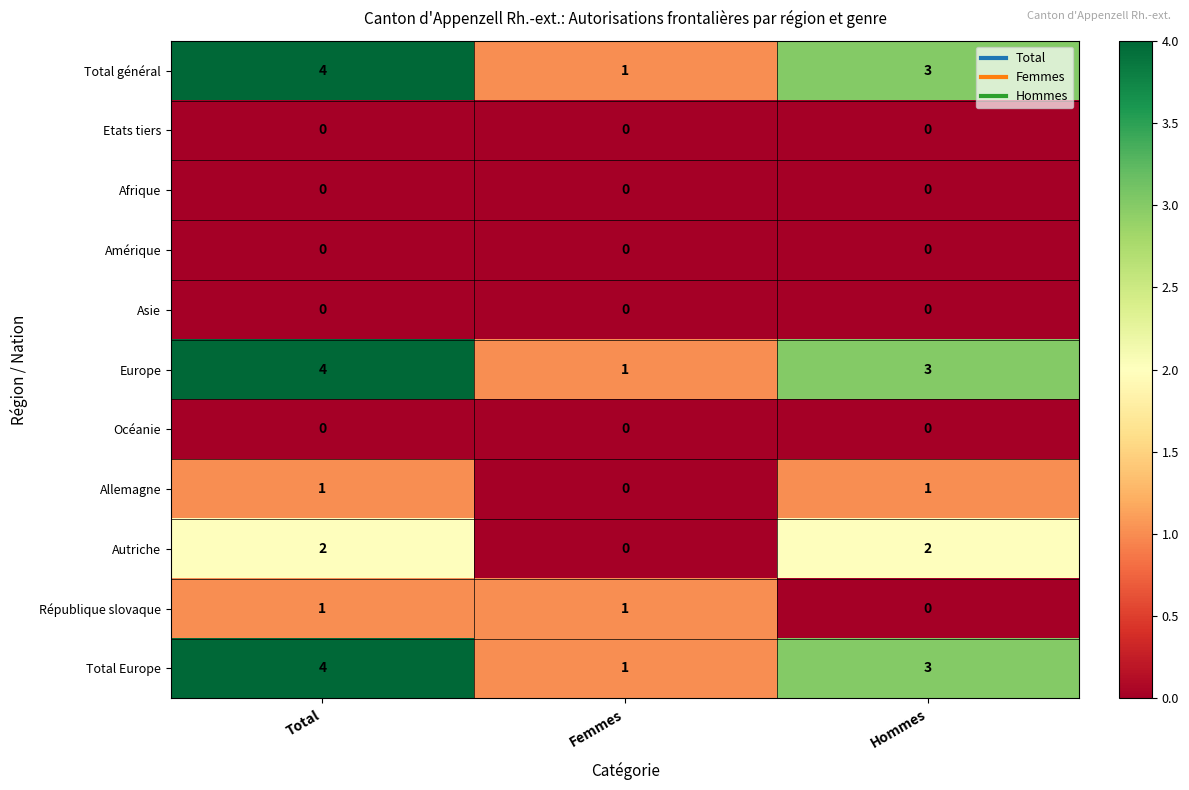

Which label corresponds to the largest value in the chart?

Total